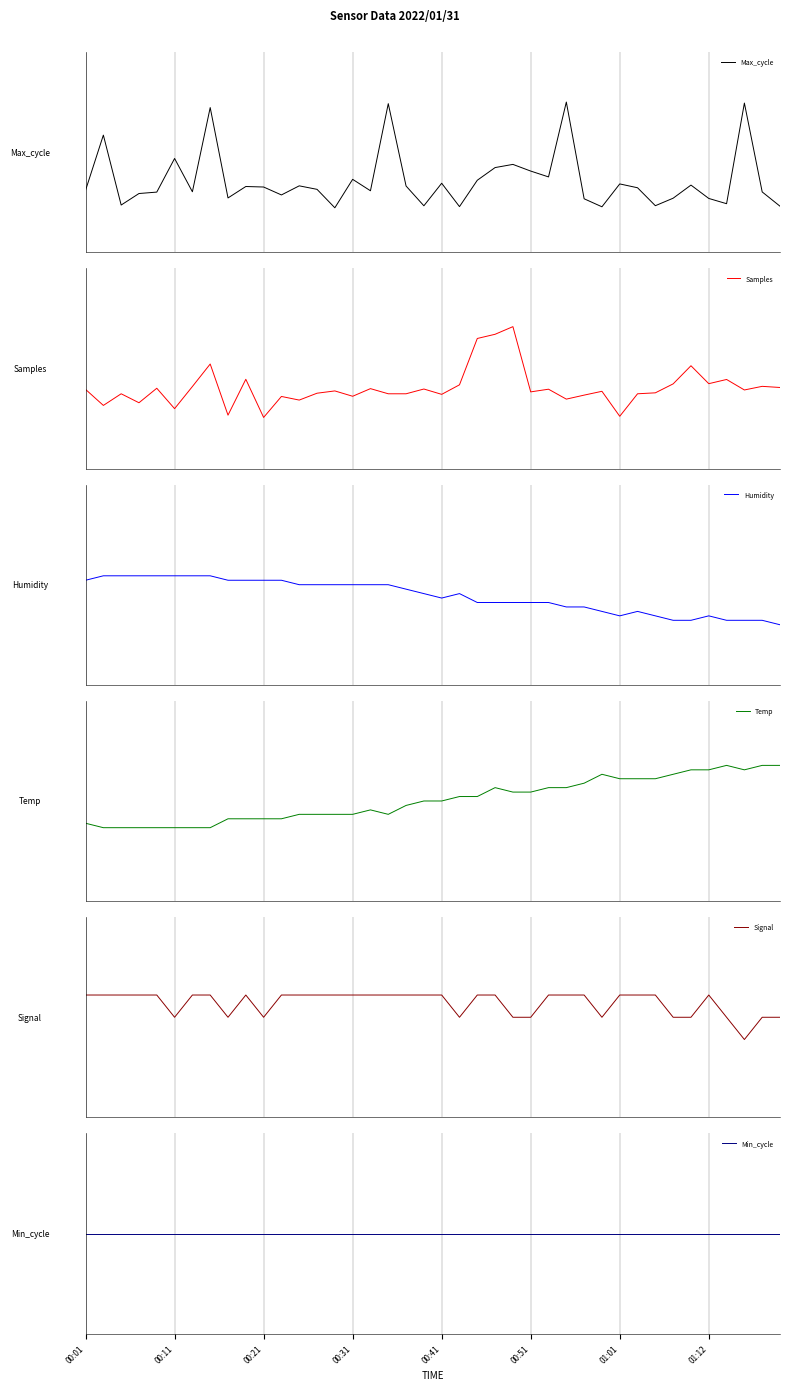

What is the total value across all series at 28?

-0.8